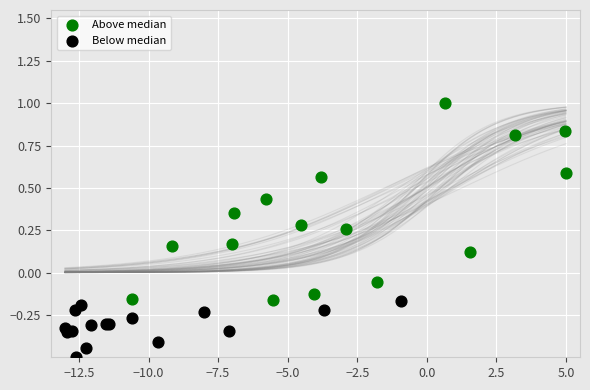

Which series contains the lowest Y value?

Below median